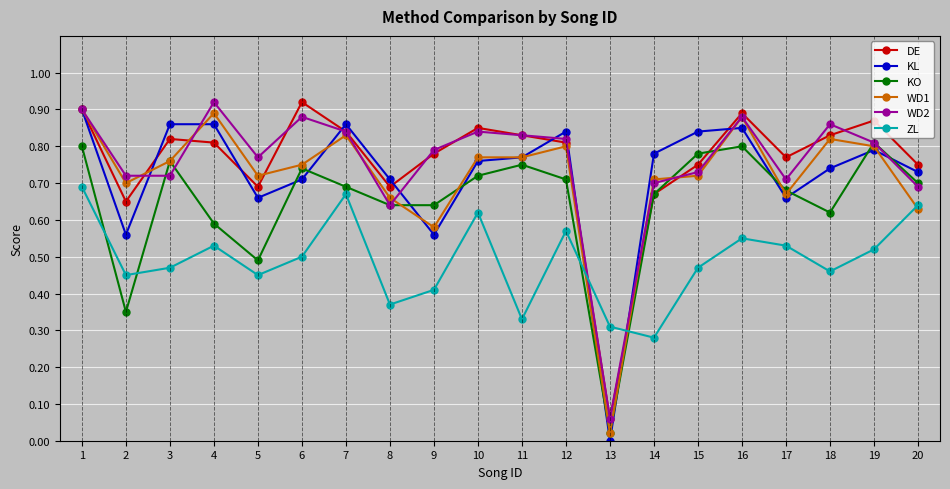

Which series ends up on top after the final intersection of WD1 and WD2?

WD2